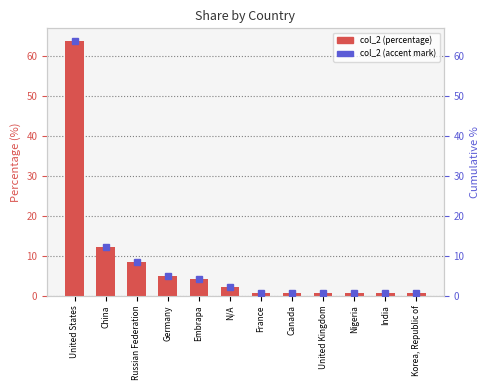

List the labels in order of value, largest first.

United States, China, Russian Federation, Germany, Embrapa, N/A, France, Canada, United Kingdom, Nigeria, India, Korea, Republic of